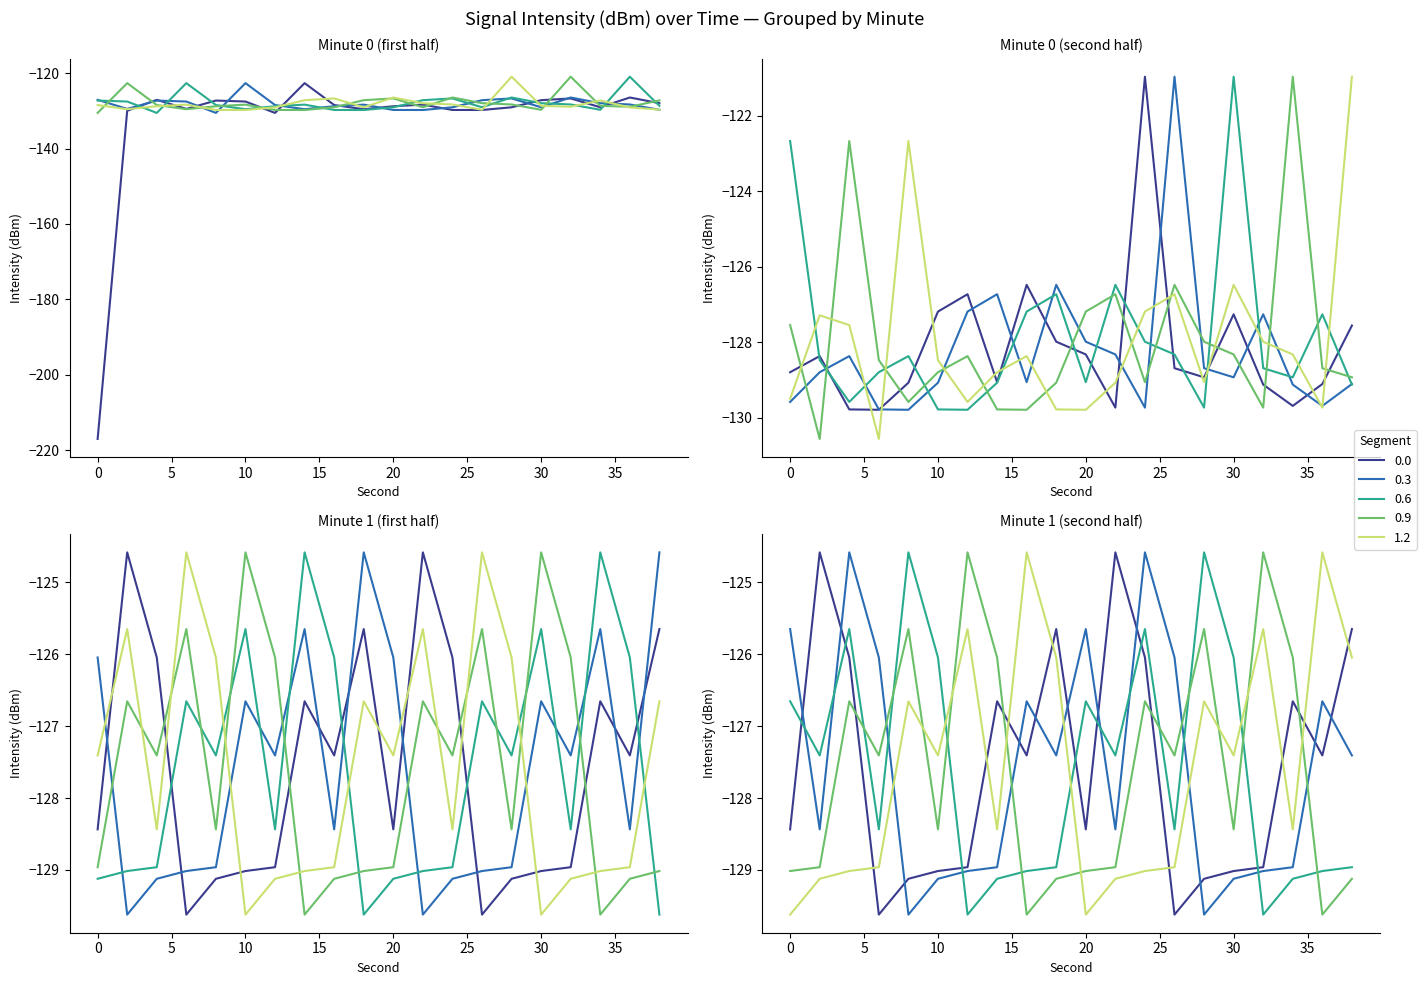

What is the value of the 20-30s point at the 5th from the left?

-128.9